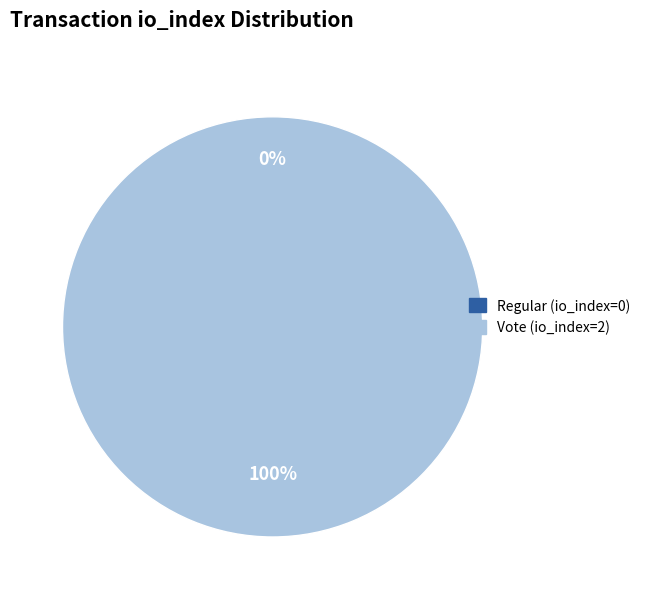

The Vote (io_index=2) slice represents 100% of the pie. True or false?

True